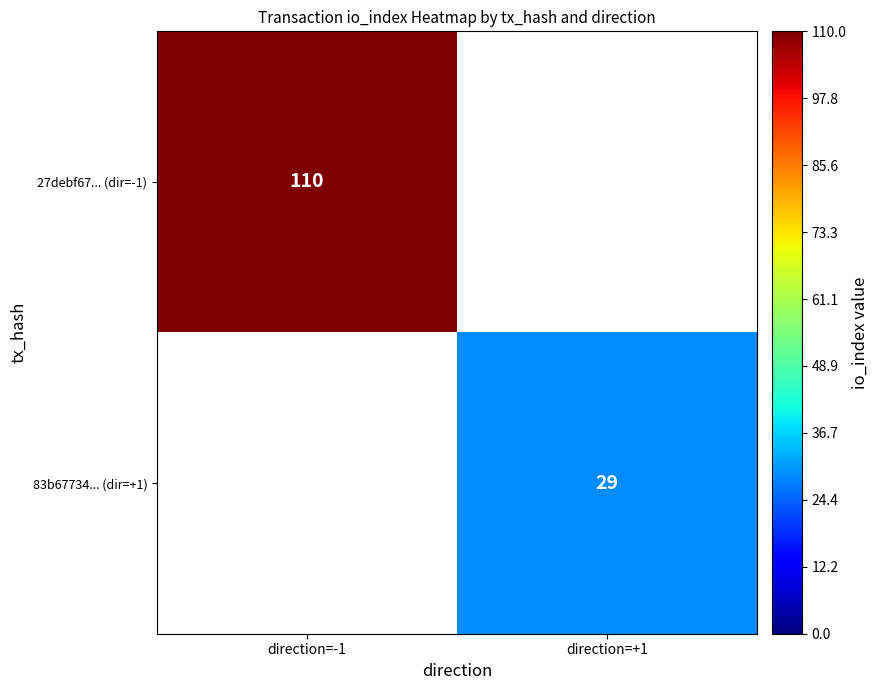

Is the value of 27debf67... (dir=-1) at direction=-1 greater than the value of 83b67734... (dir=+1) at direction=+1?

Yes